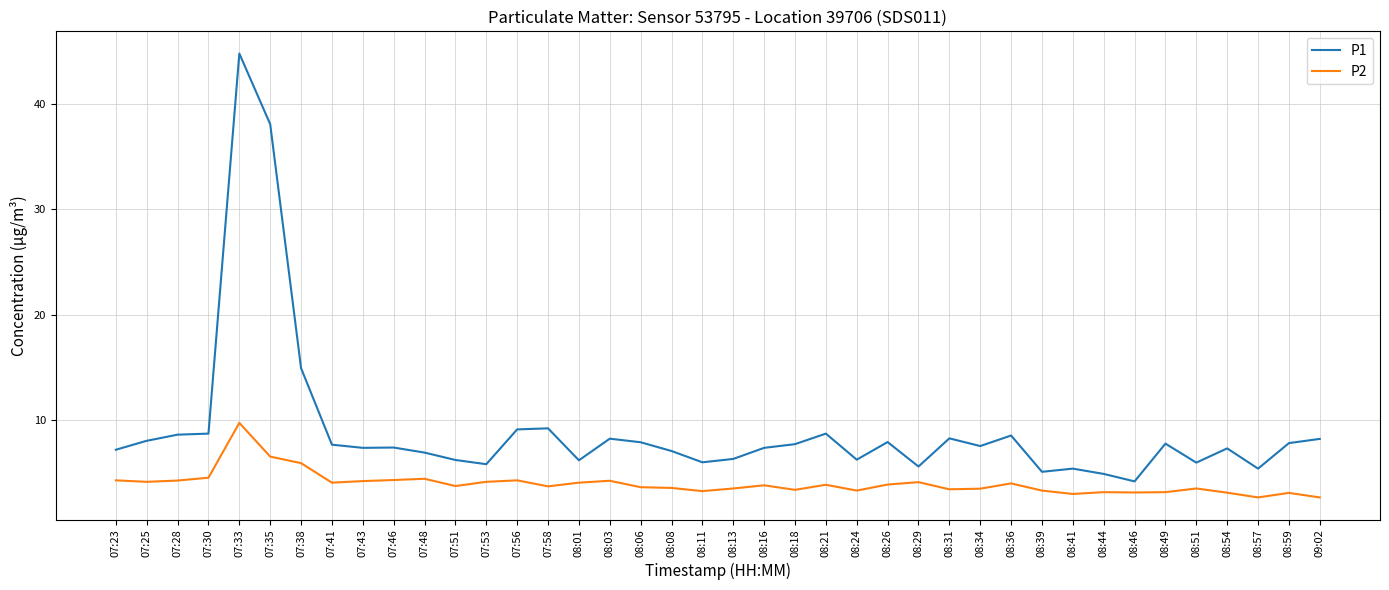

List the series in order of their overall mean, highest first.

P1, P2